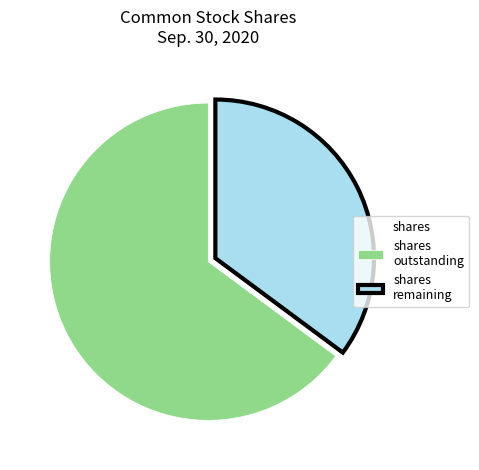

What is the majority slice?

shares outstanding